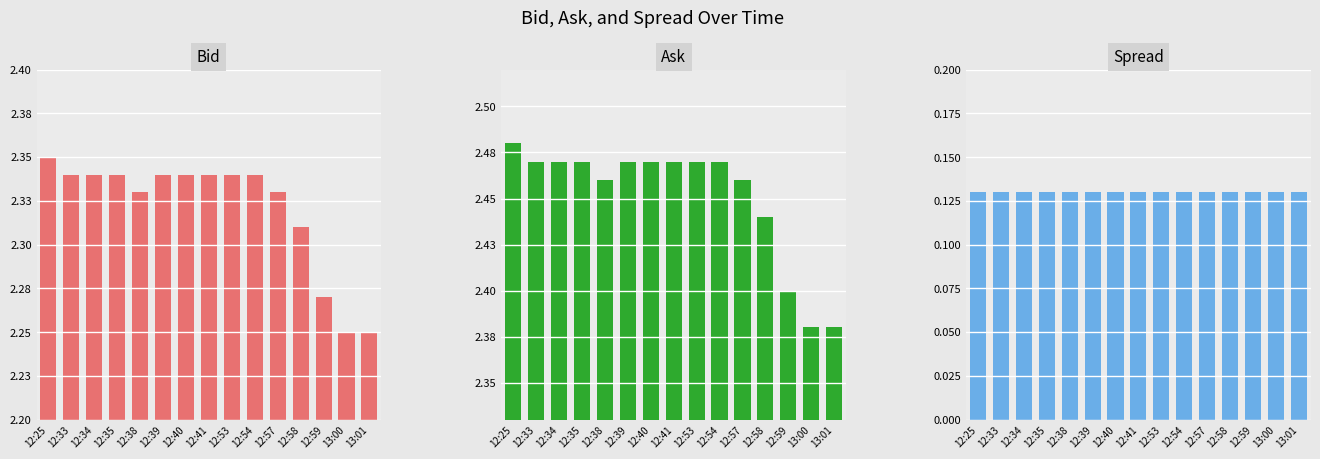

The value of Bid at 12:59 is 3.6. True or false?

False